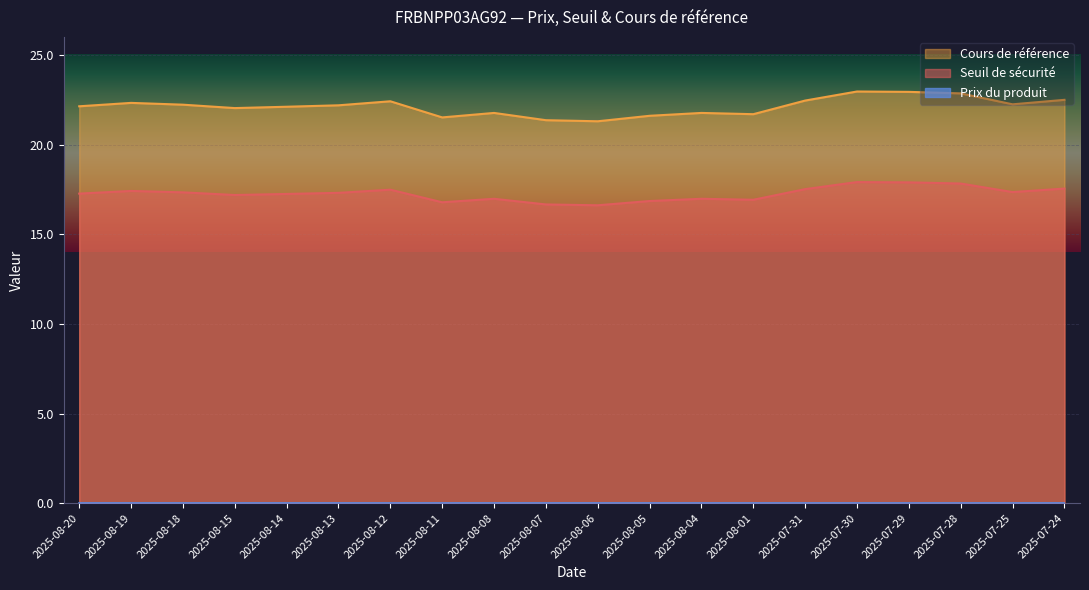

What is the value of the Seuil de sécurité point at the 8th from the left?

16.8